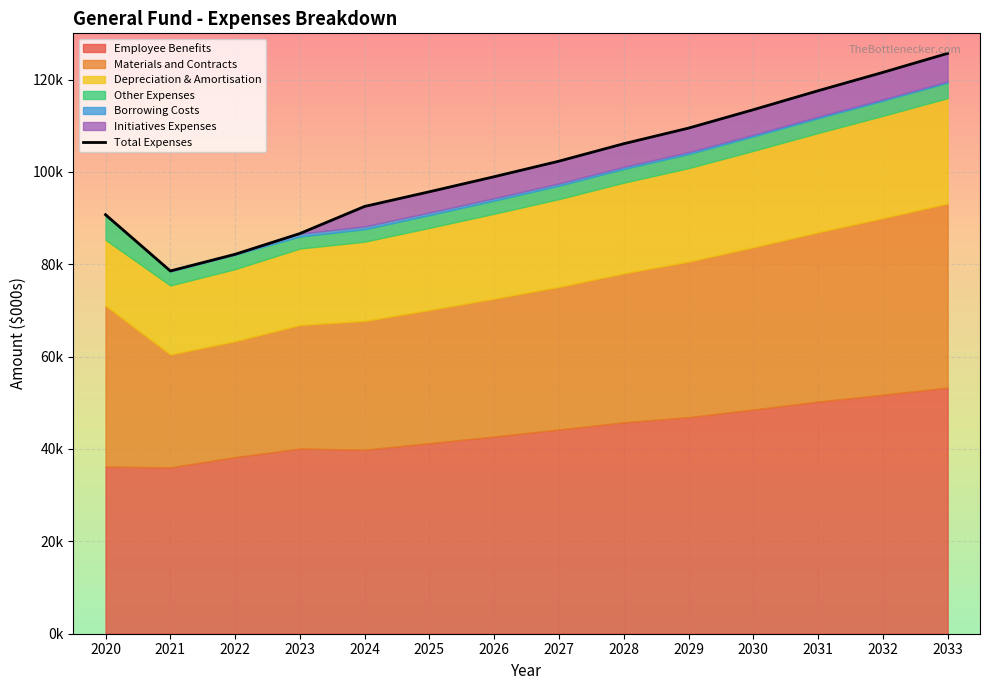

True or false: the data shows 45964 at 2032.

False